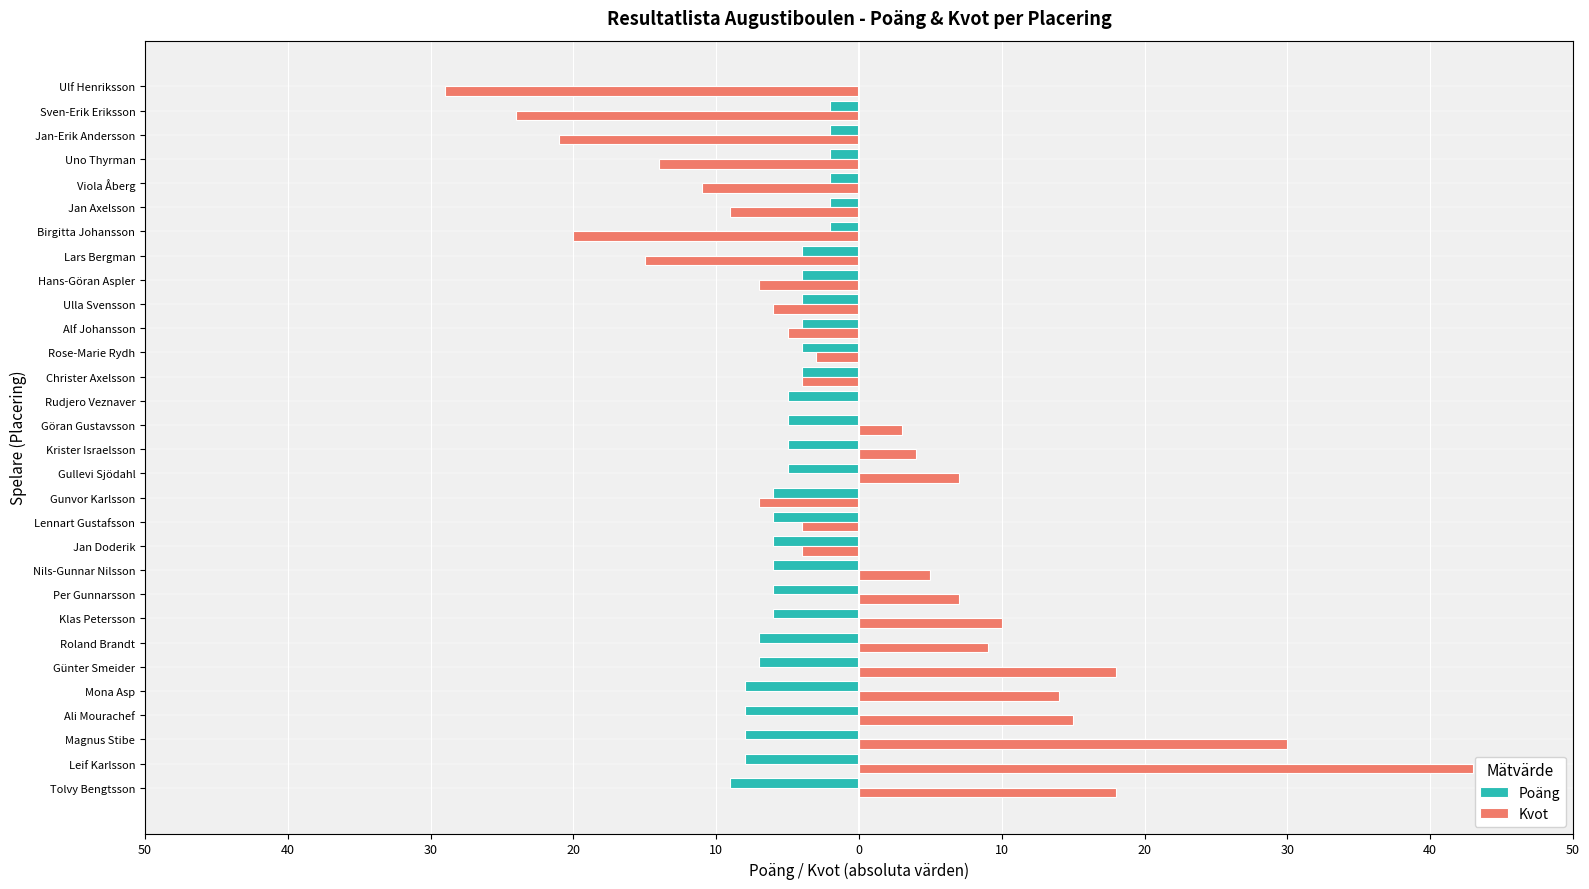

Which series has the largest range (max minus min)?

Kvot